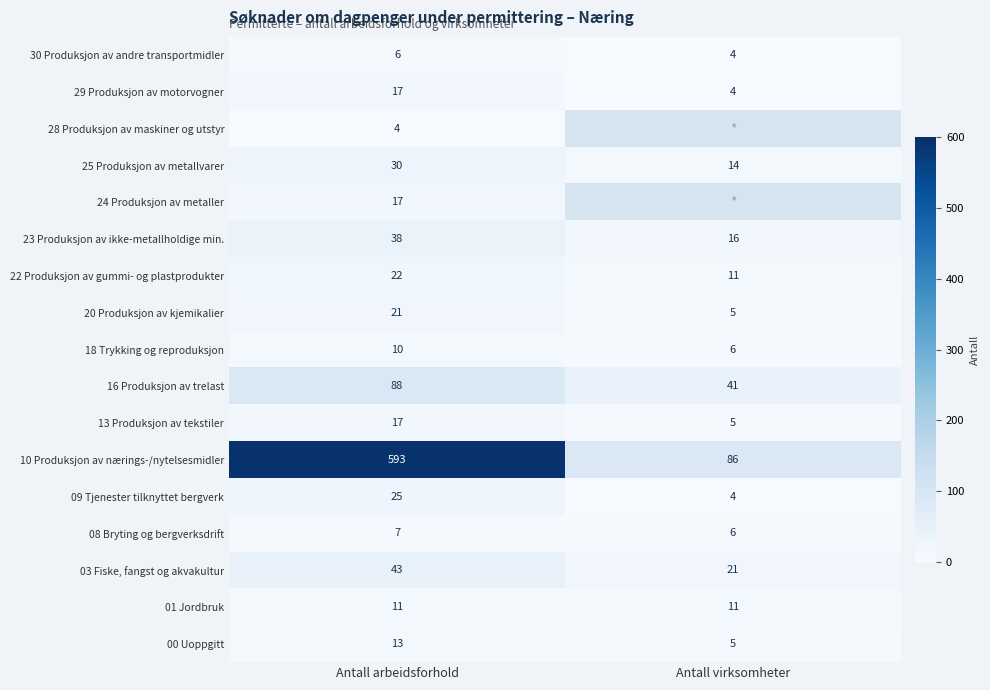

The 25 Produksjon av metallvarer series shows 52.1 at Antall arbeidsforhold. True or false?

False